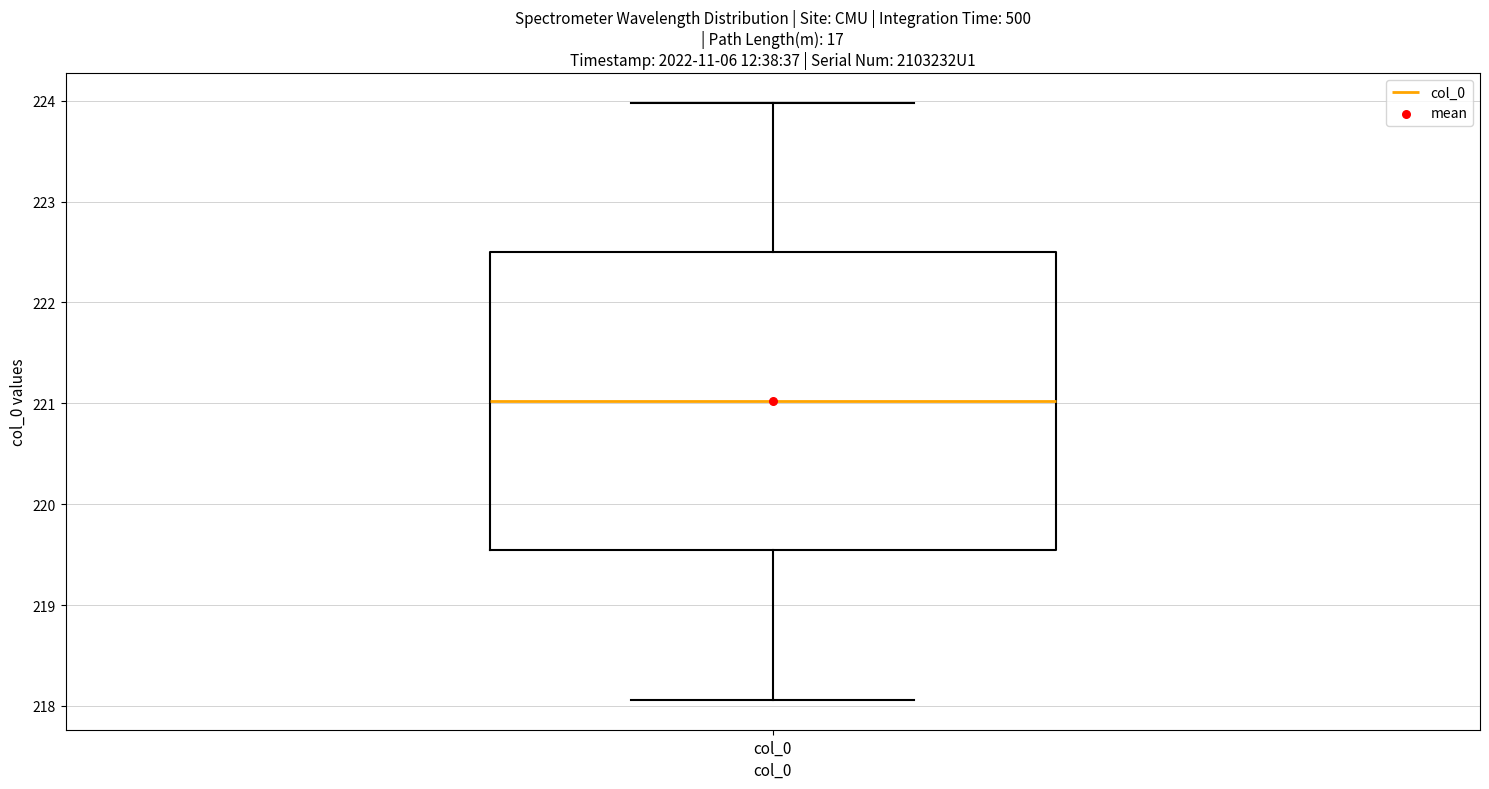

Transcribe this box plot: give where the median line is, the range the box spans, and where the two whiskers end, as read against the y-axis. The values are not printed on the chart, so give them approximately, as read against the axis.

median 221.0, box 219.5 to 222.5, whiskers 218.1 to 224.0